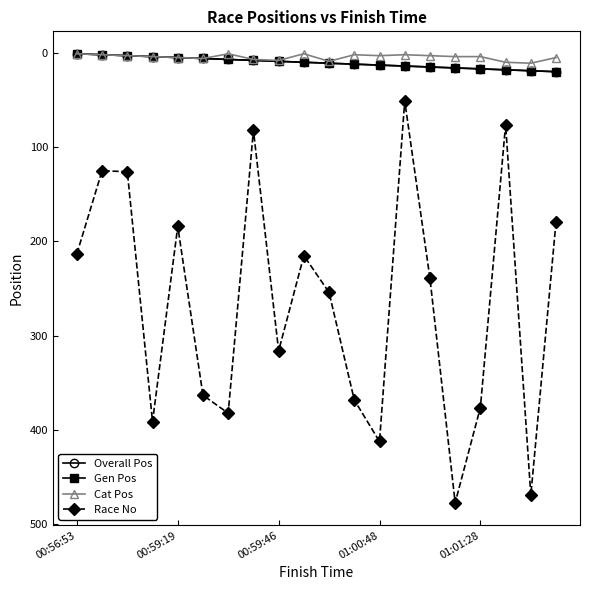

Is this an area chart (filled region under the line)?

No